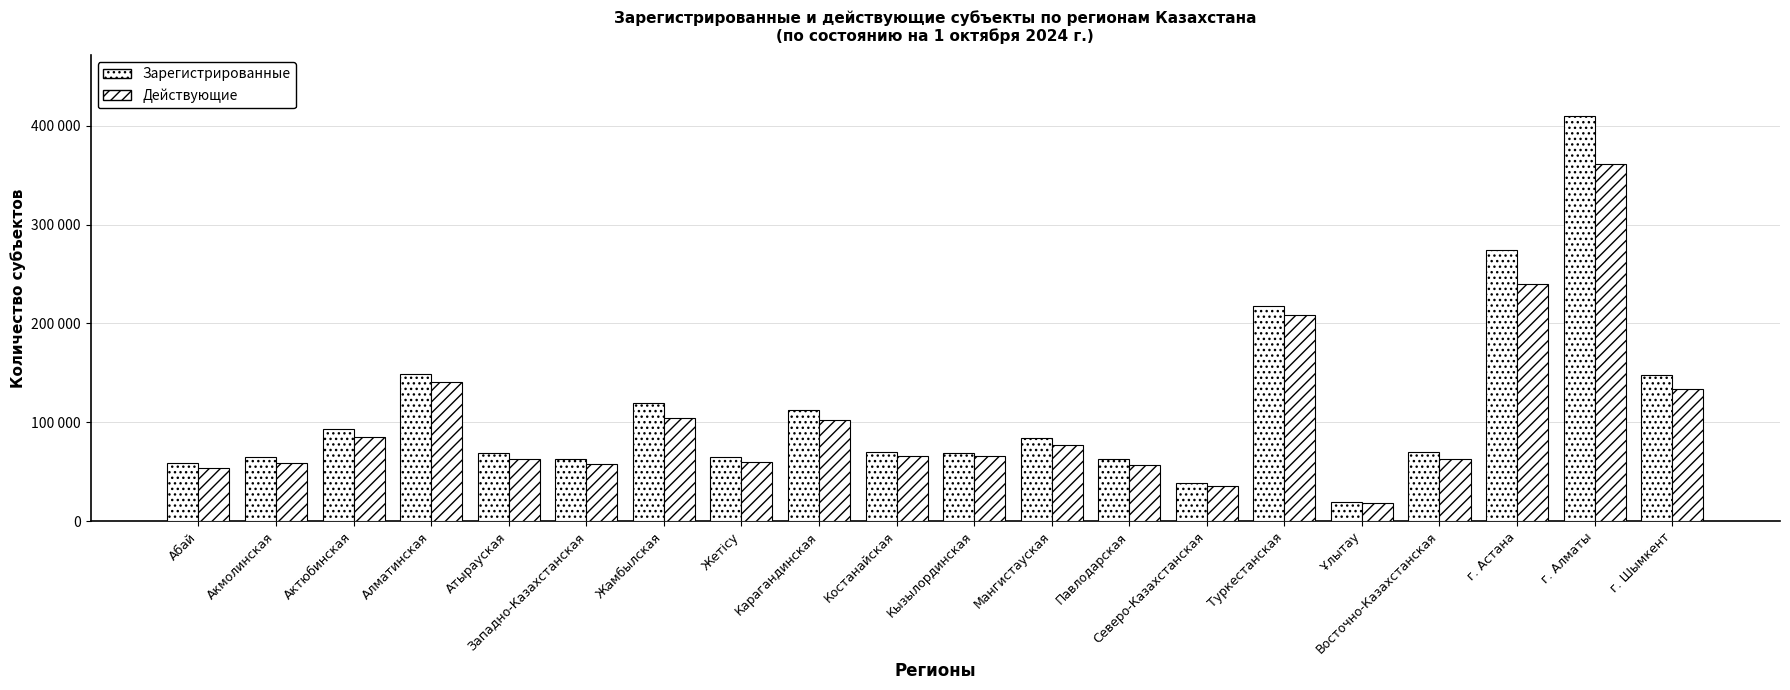

Are the bars horizontal?

No